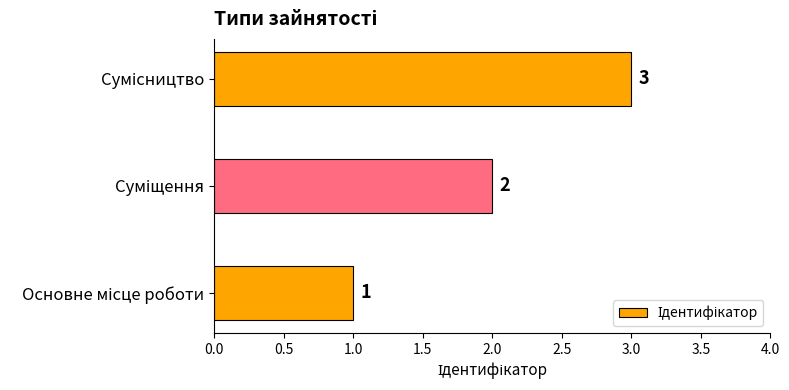

What is the maximum value shown in the chart?

3